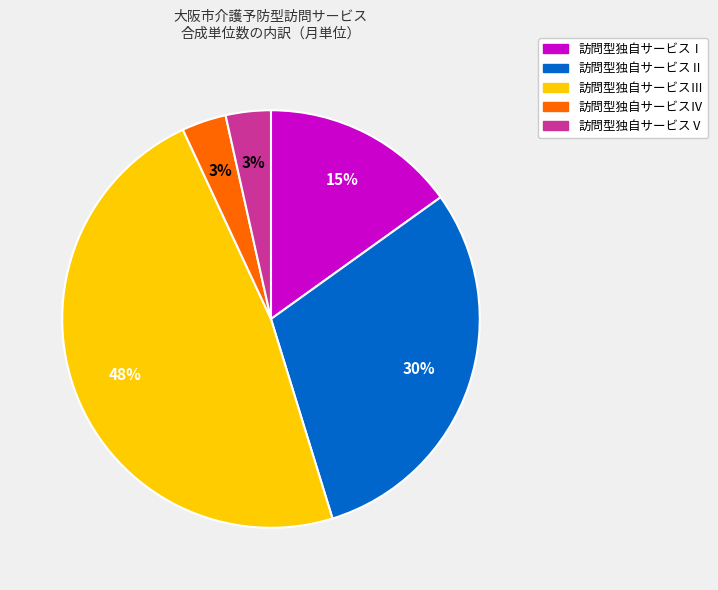

To the nearest percent, what percentage of the pie is 訪問型独自サービスⅠ?

15%